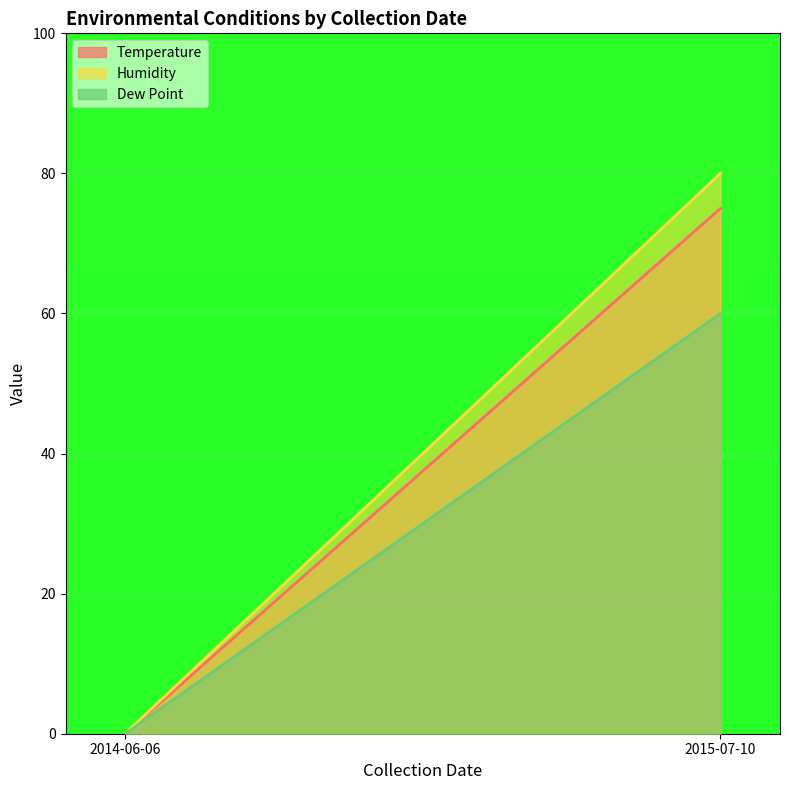

Which series has the widest spread of values?

Humidity